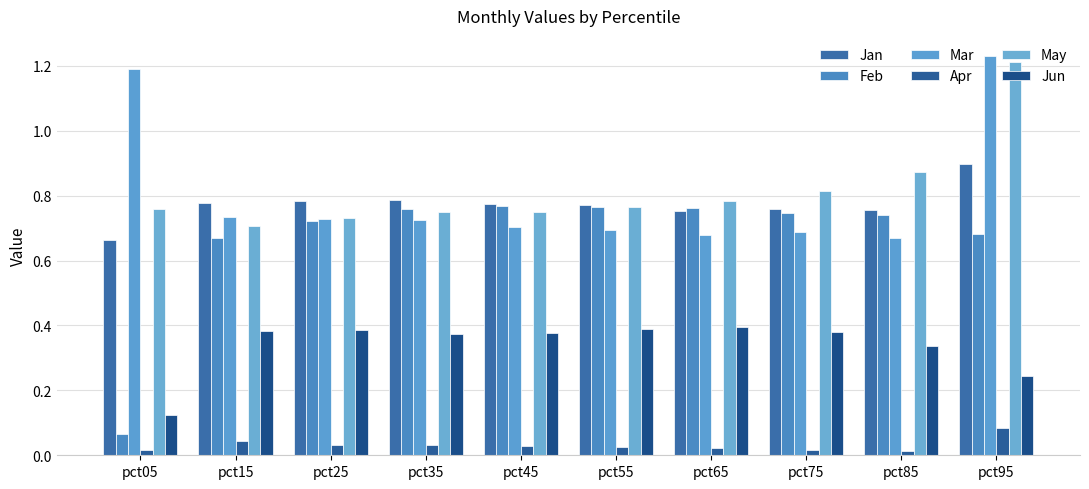

What is the sum of all Apr values?

0.3